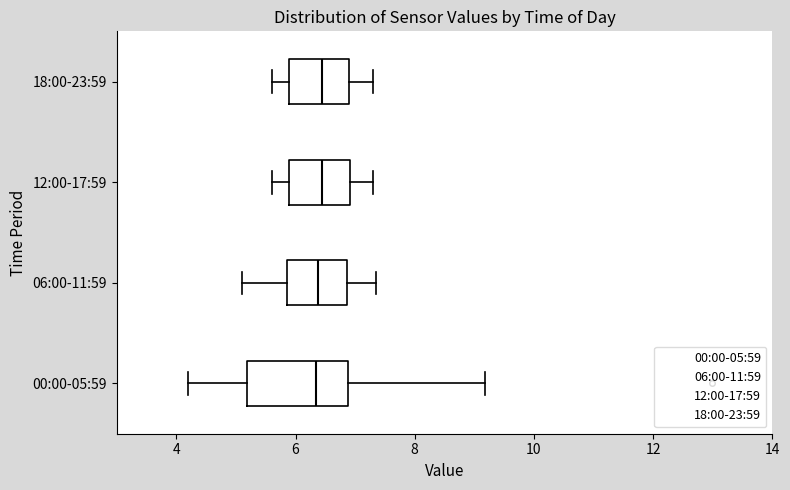

Where does the right whisker of the box for 00:00-05:59 end on the x-axis? The values are not printed on the chart, so give them approximately, as read against the axis.

9.2